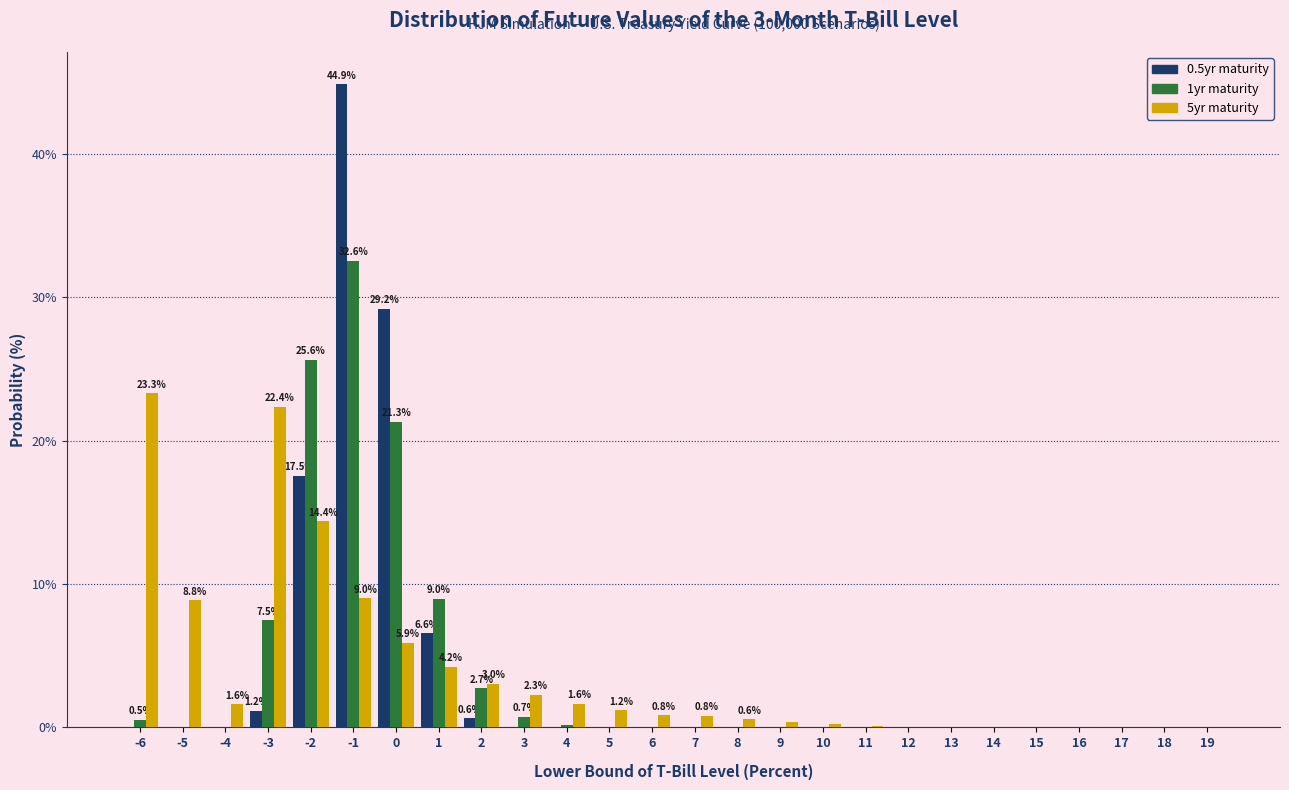

What is the greatest value displayed?

44.9